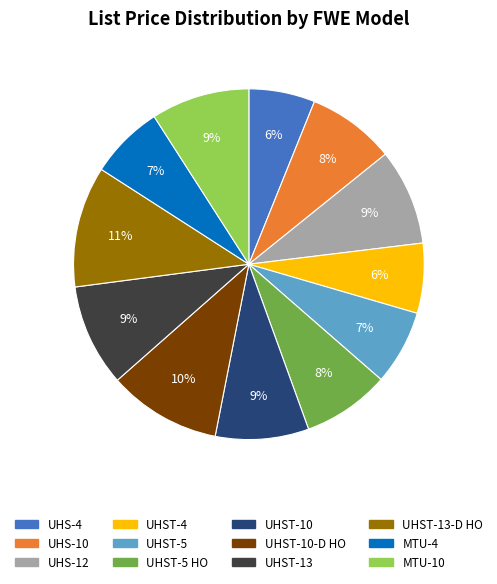

The UHST-10-D HO slice represents 5% of the pie. True or false?

False